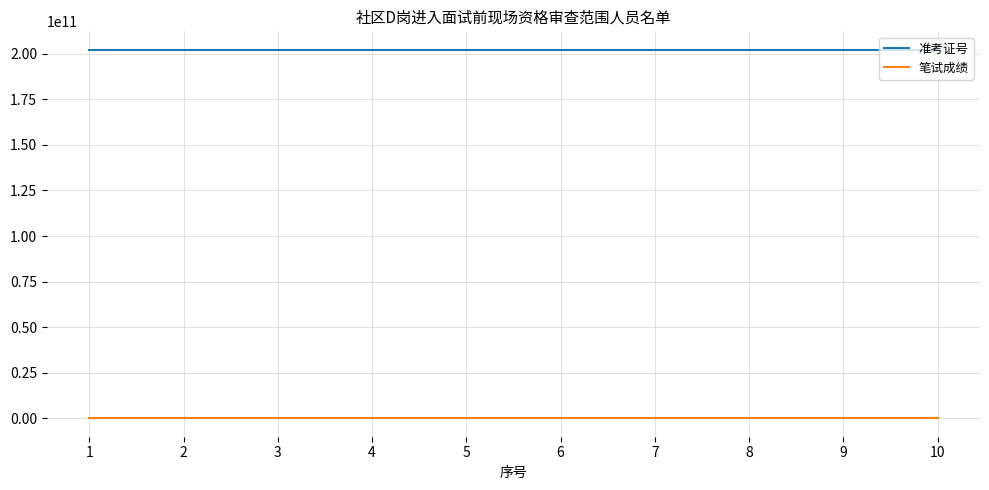

The value of 准考证号 at 4 is 202201040005.0. True or false?

True